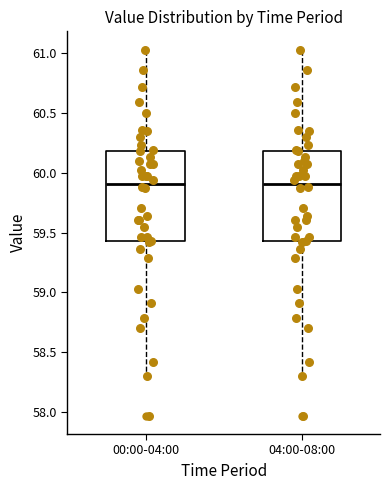

Reading left to right, read every box against the y-axis: the position of its median line, the range the box covers, and the ends of its whiskers. The values are not printed on the chart, so give them approximately, as read against the axis.

00:00-04:00: median 59.90, box 59.45 to 60.20, whiskers 58.30 to 61.05
04:00-08:00: median 59.90, box 59.45 to 60.20, whiskers 58.30 to 61.05